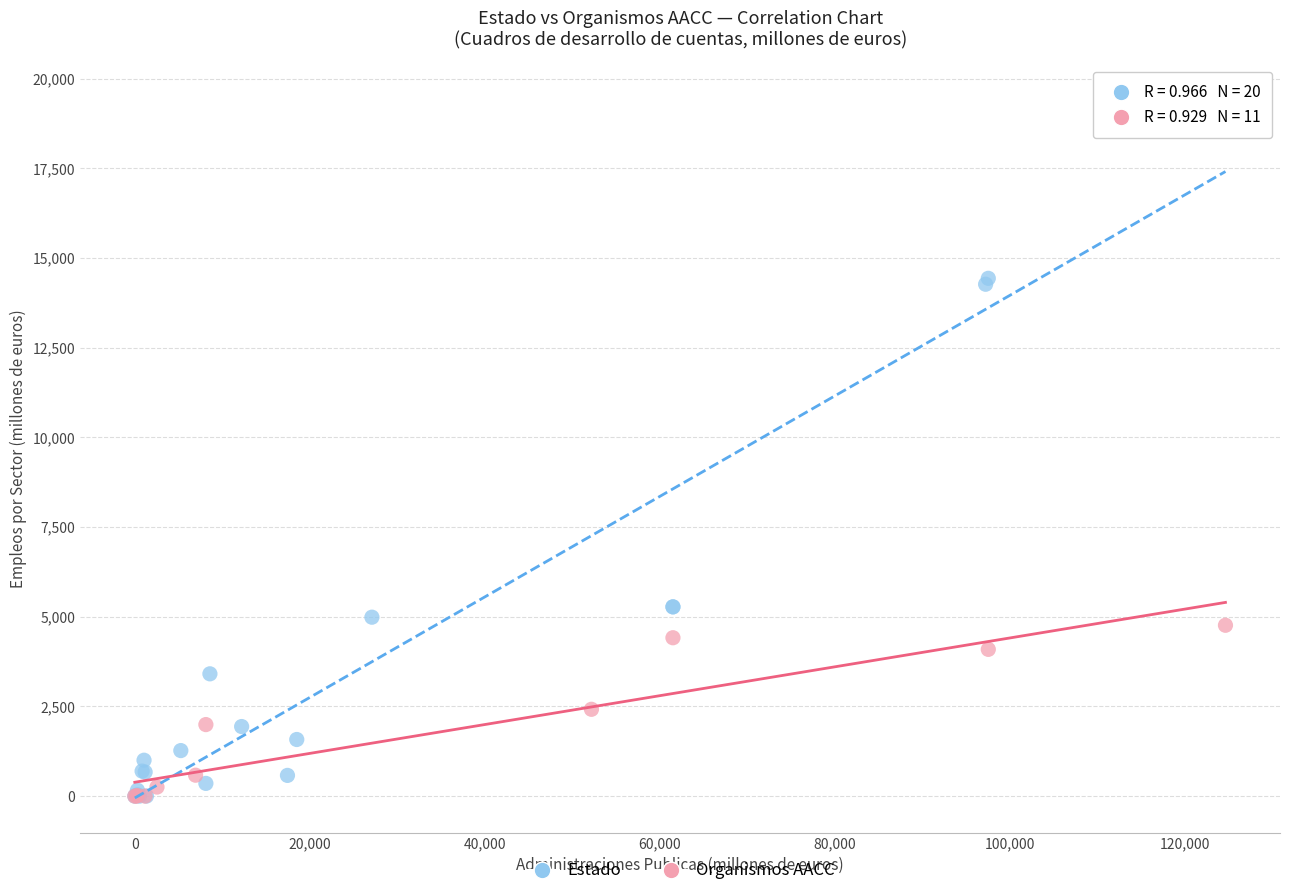

Which series has the largest Y range (max minus min)?

Estado